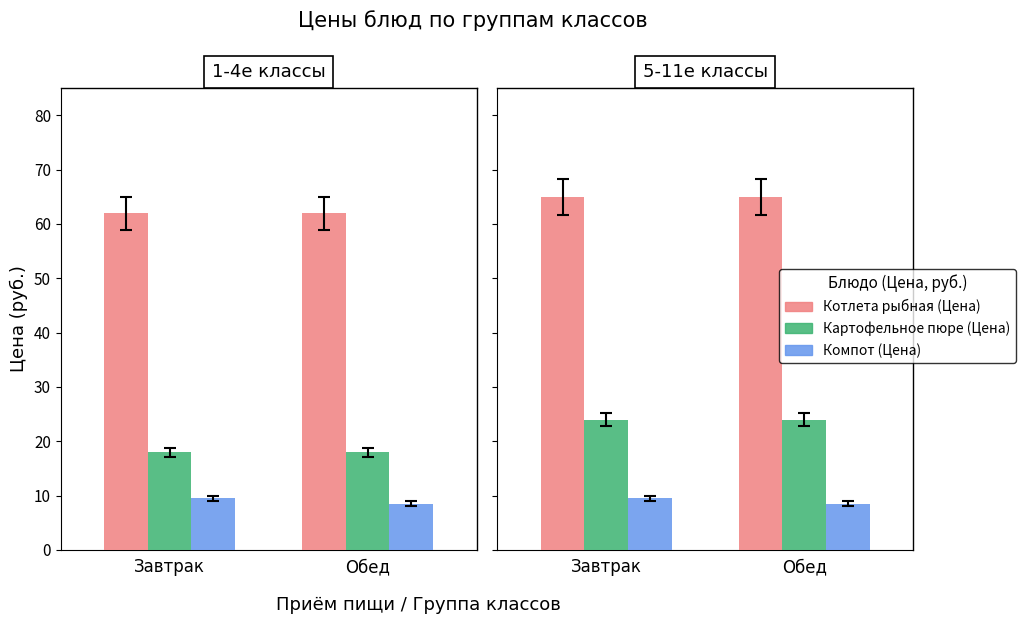

The Компот (Цена) series shows 14.7 at Обед. True or false?

False